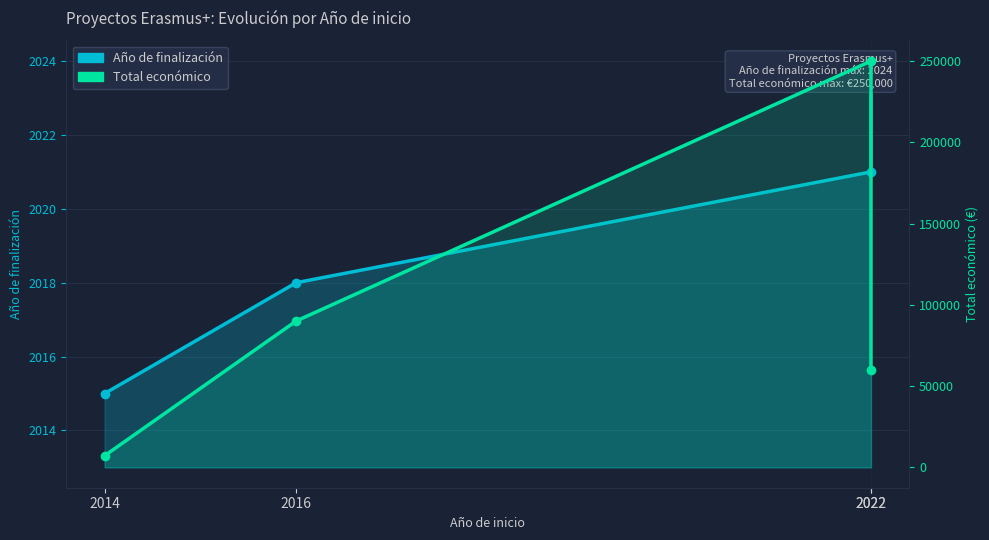

What is the maximum value shown in the chart?

250000